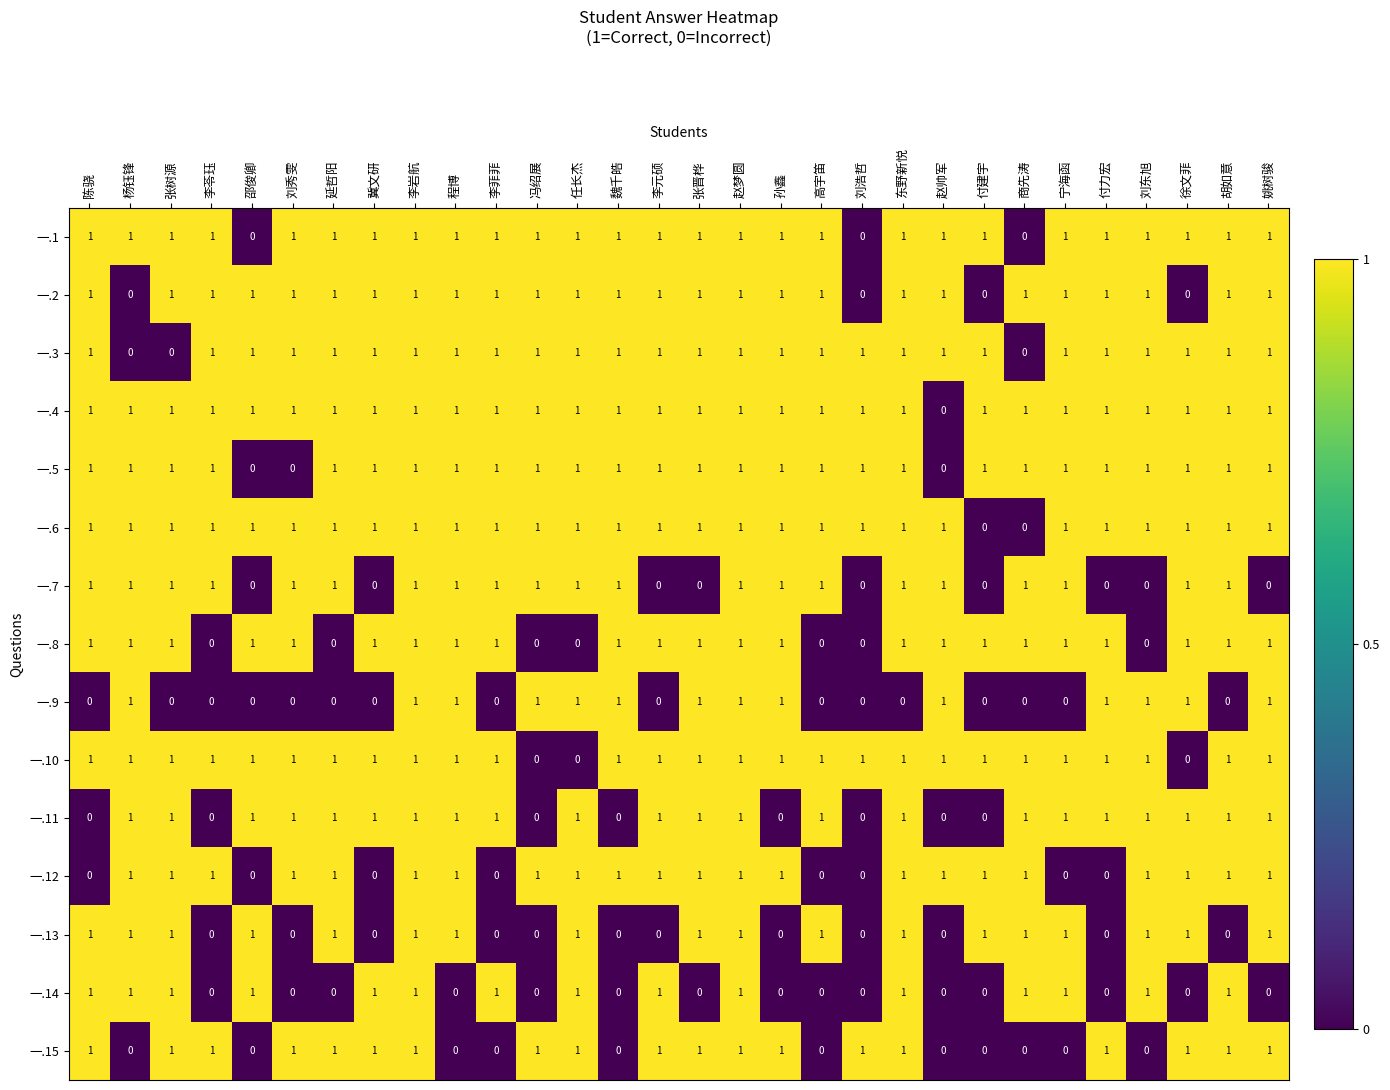

Which series has the largest total across all categories?

一.4